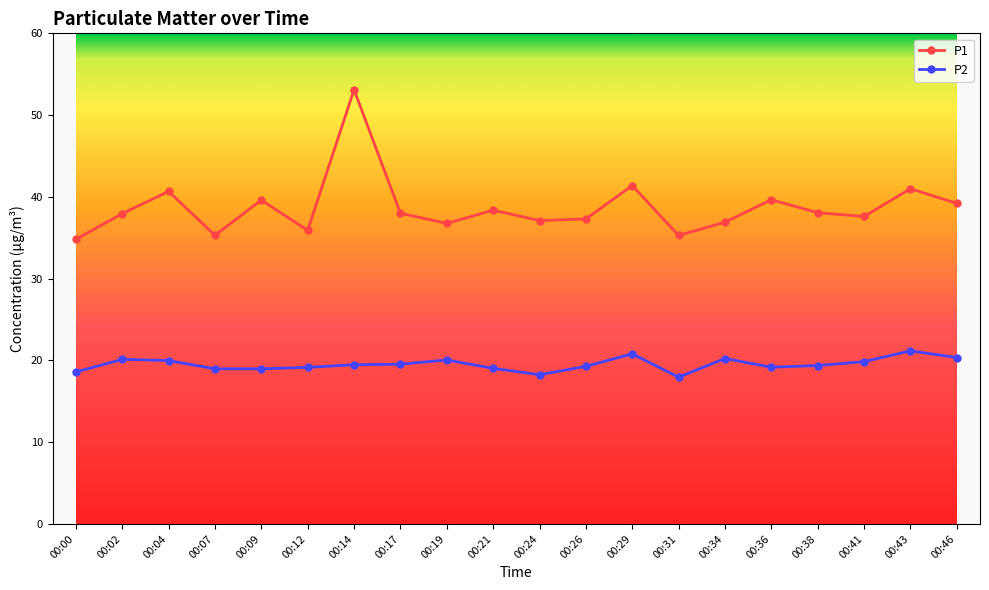

What is the value of the P2 point at the 17th from the left?

19.4